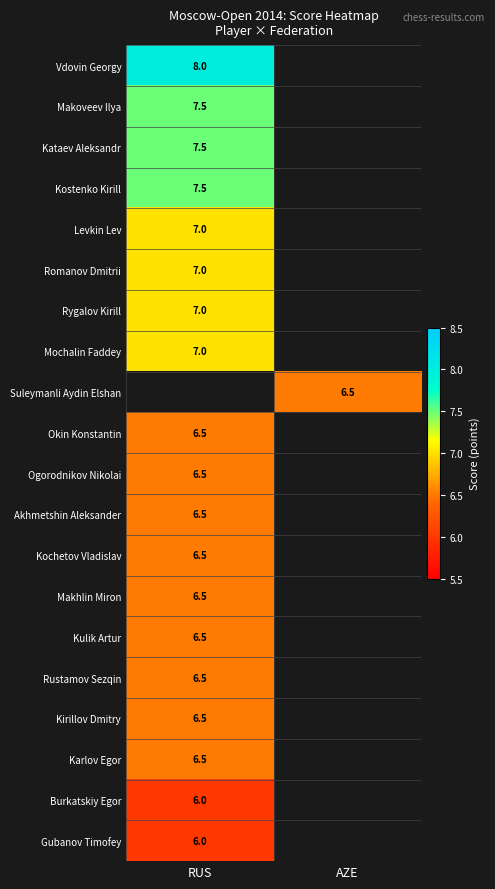

What is the maximum value shown in the chart?

8.0